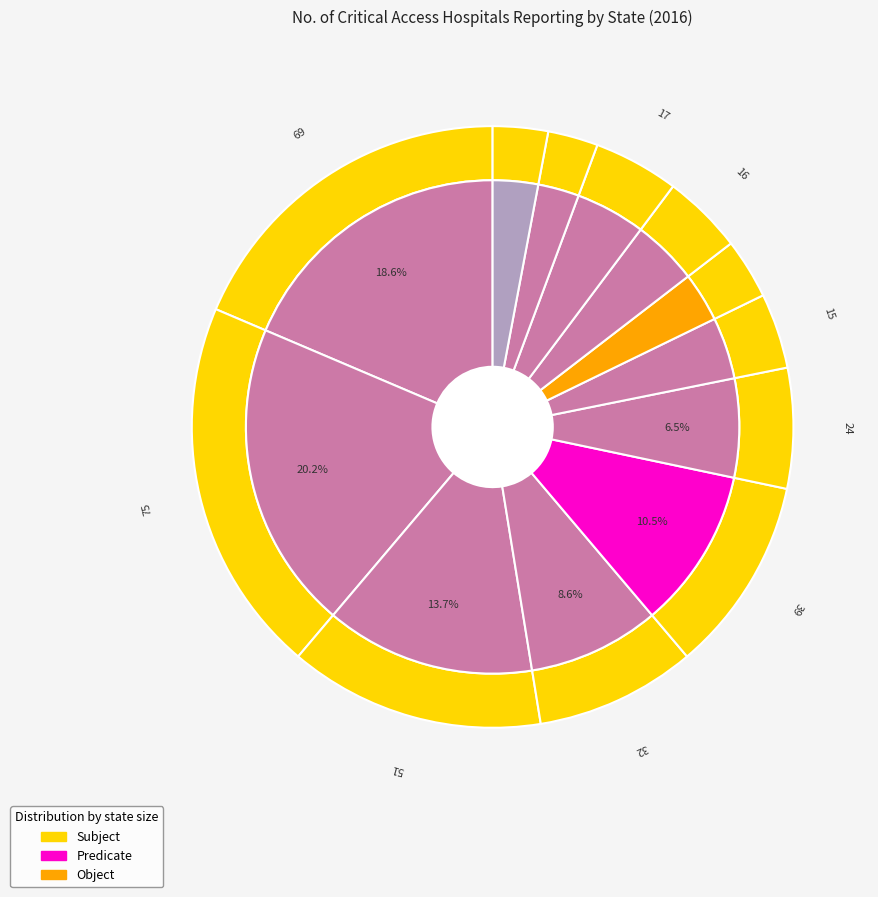

To the nearest percent, what is the average slice percentage?

8%